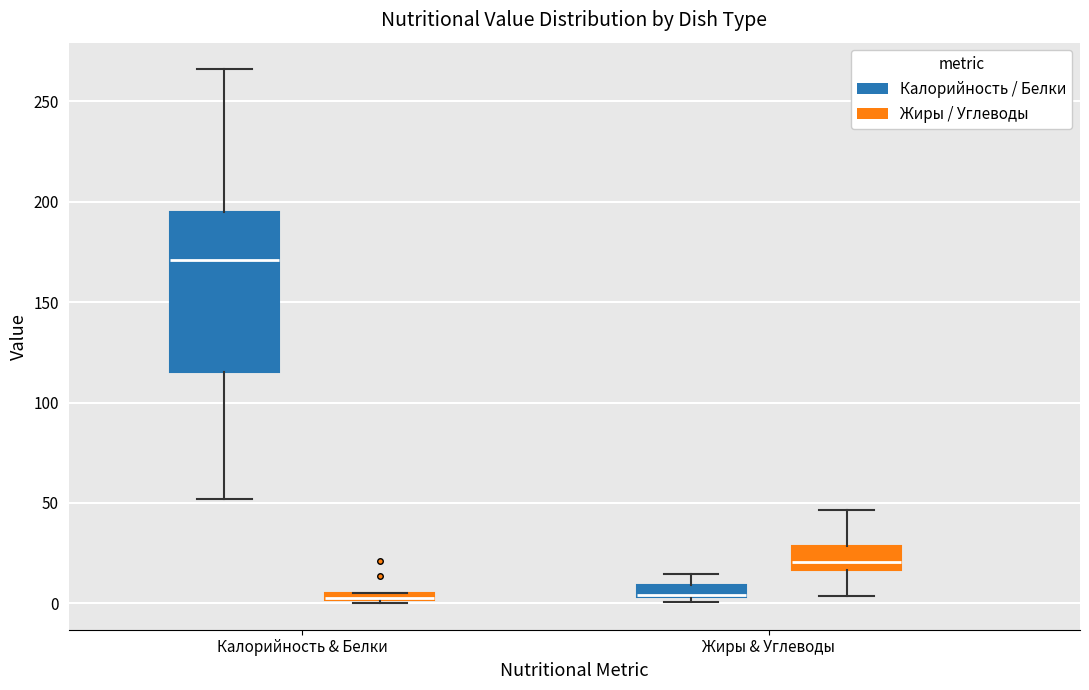

Where is the upper edge of the box for Калорийность & Белки (Жиры / Углеводы) on the y-axis? The values are not printed on the chart, so give them approximately, as read against the axis.

5